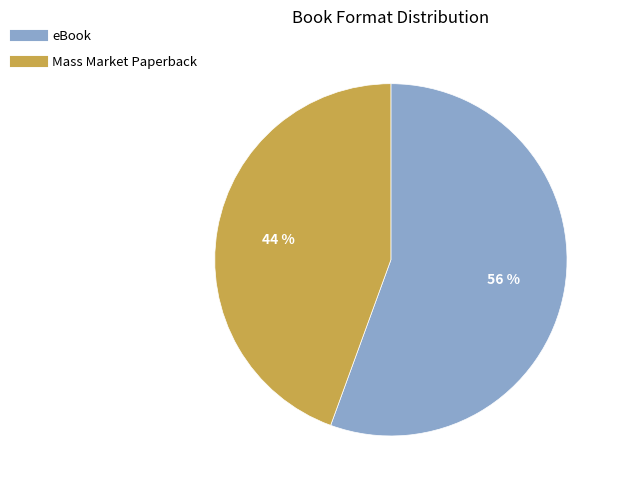

Is the sum of Mass Market Paperback and eBook greater than half?

Yes